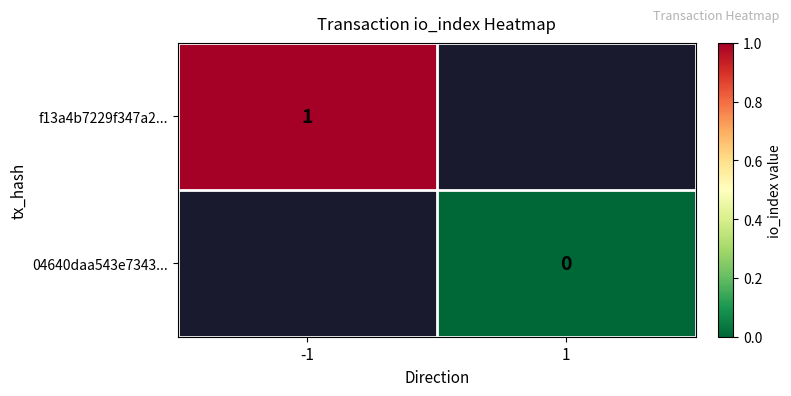

True or false: f13a4b7229f347a2... has a value of 1 at -1.

True